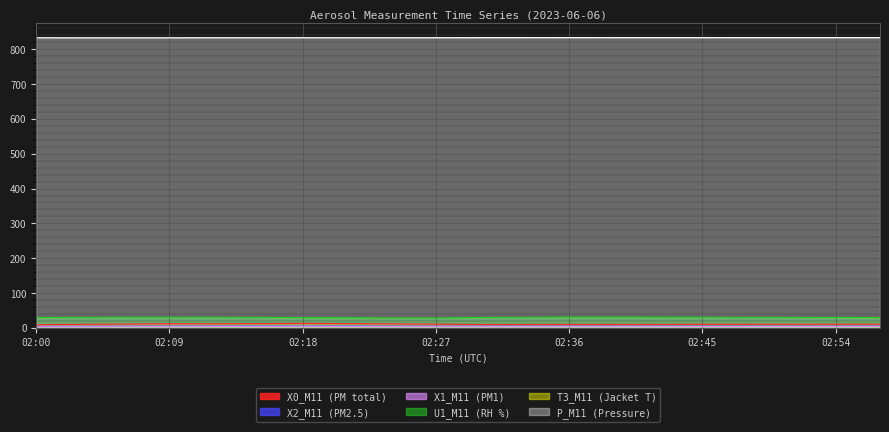

What is the total value across all series at 02:27?

880.1